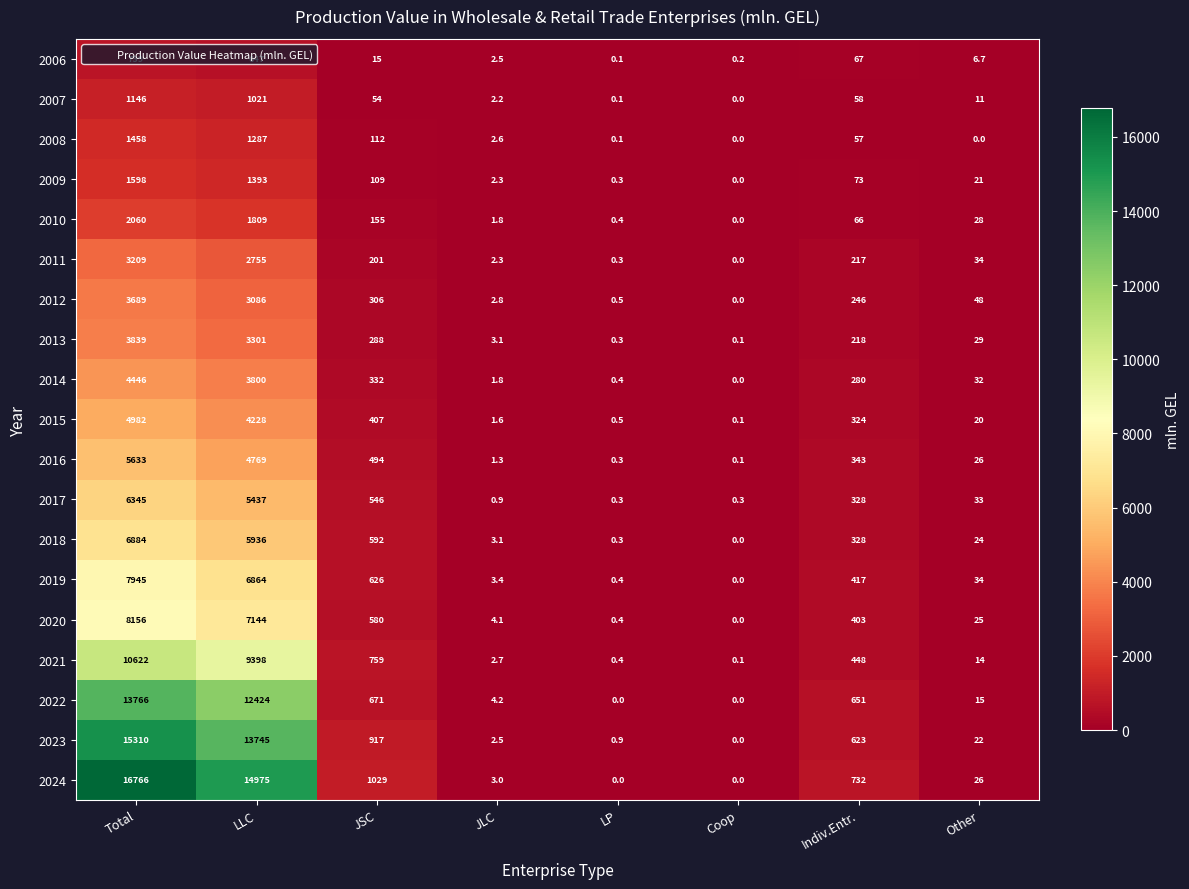

At how many categories does at least one series exceed 7107?

2